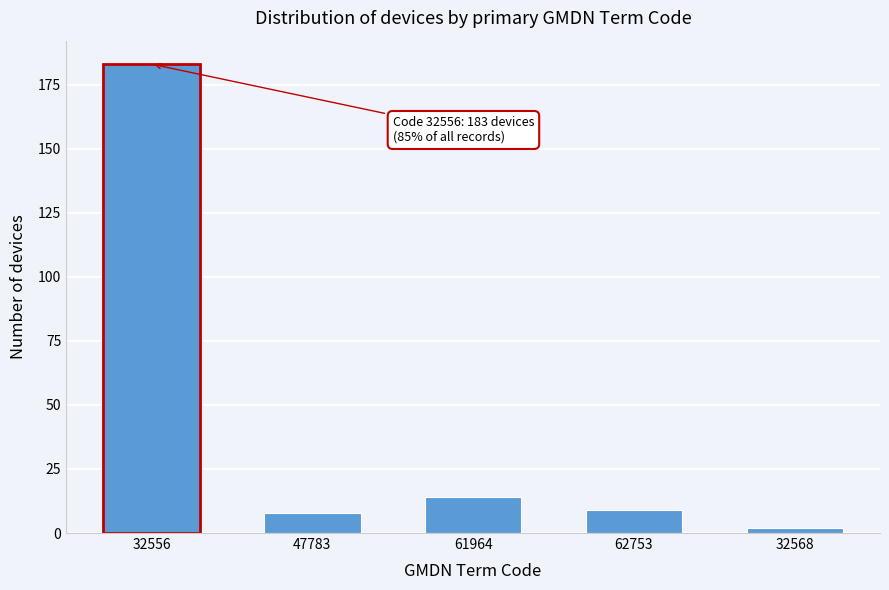

Reading right to left, what are all the values shown in this chart?

2	9	14	8	183